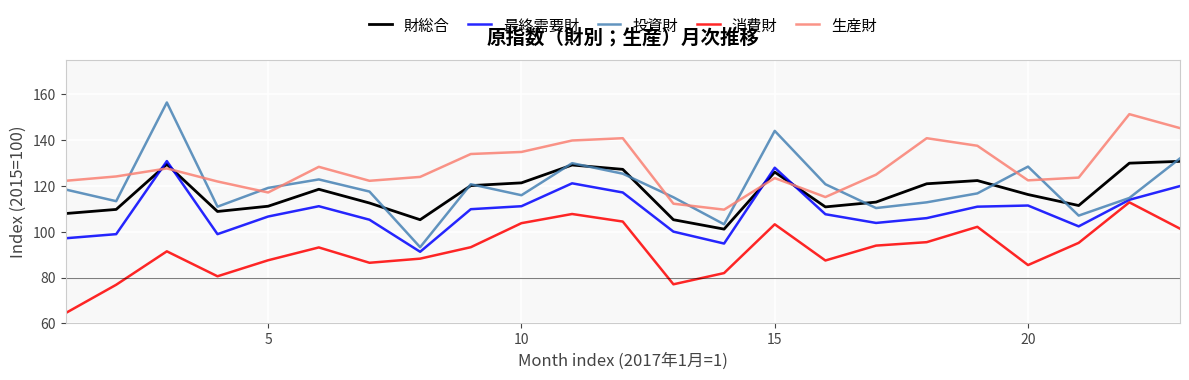

What is the minimum value for 生産財?

109.7